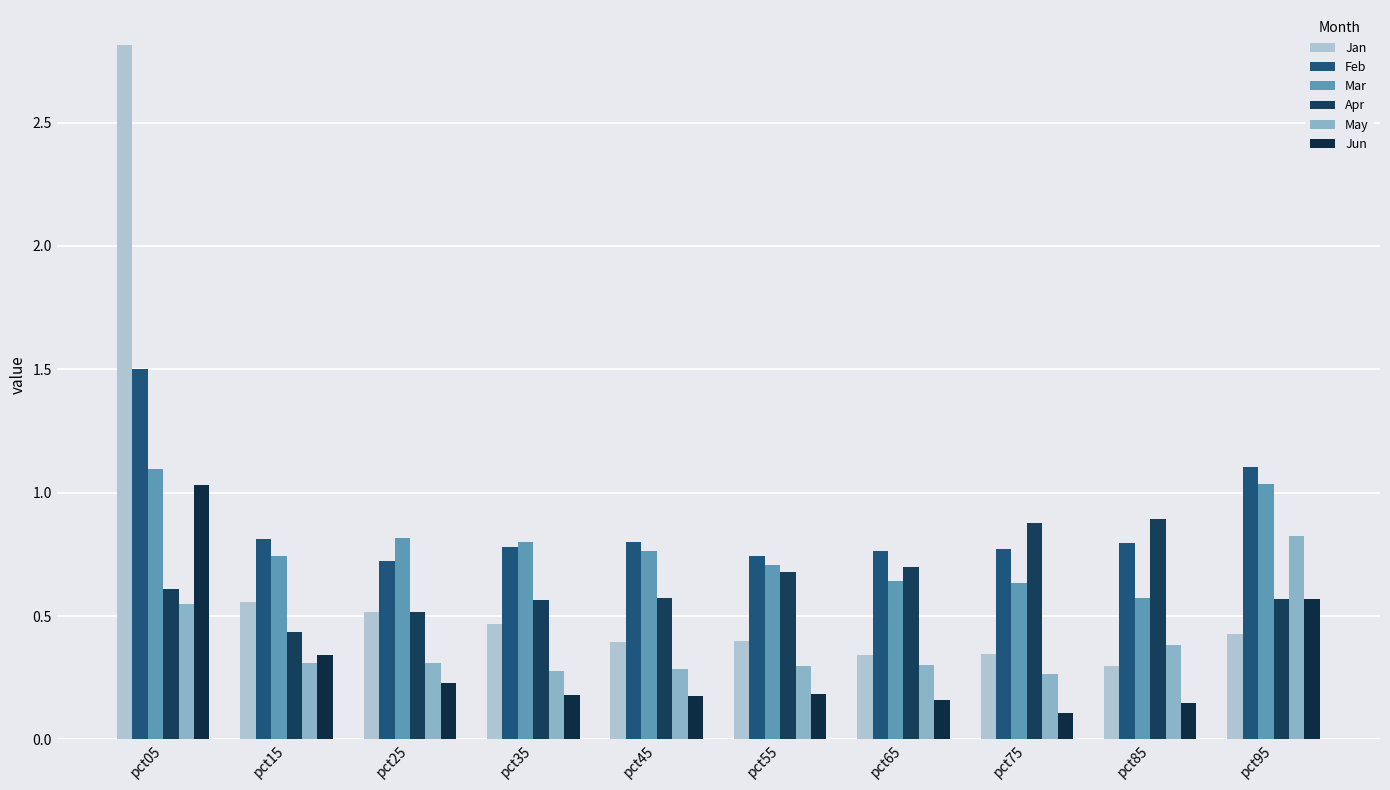

What is the minimum value for Mar?

0.6